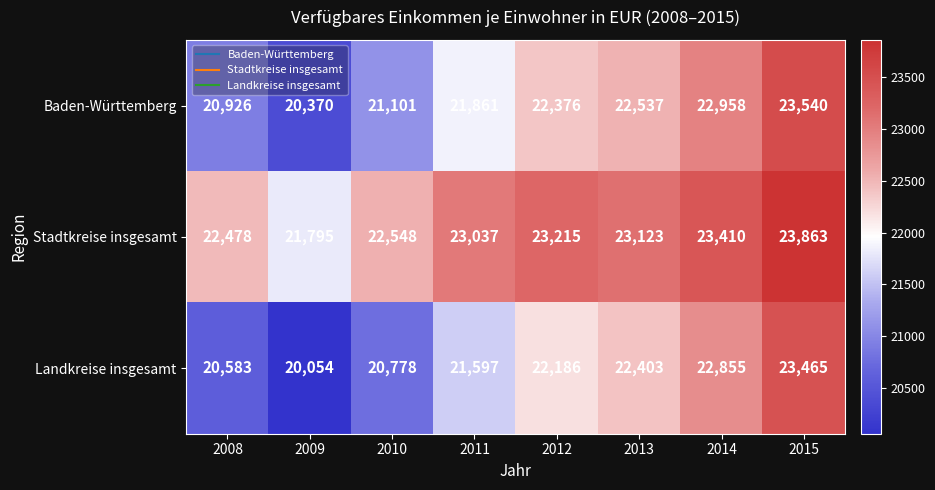

How many values in the Baden-Württemberg series are below 22376?

4